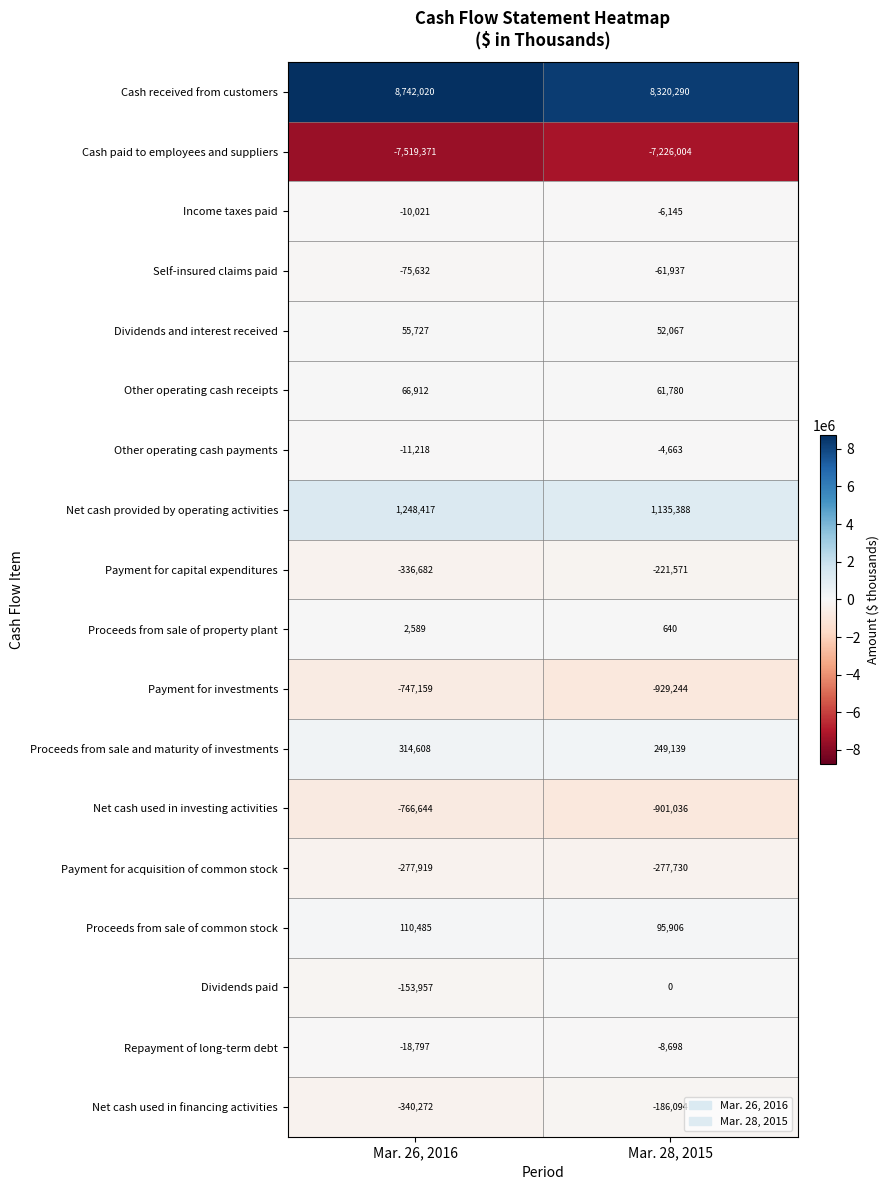

How many data points does each series have?

2